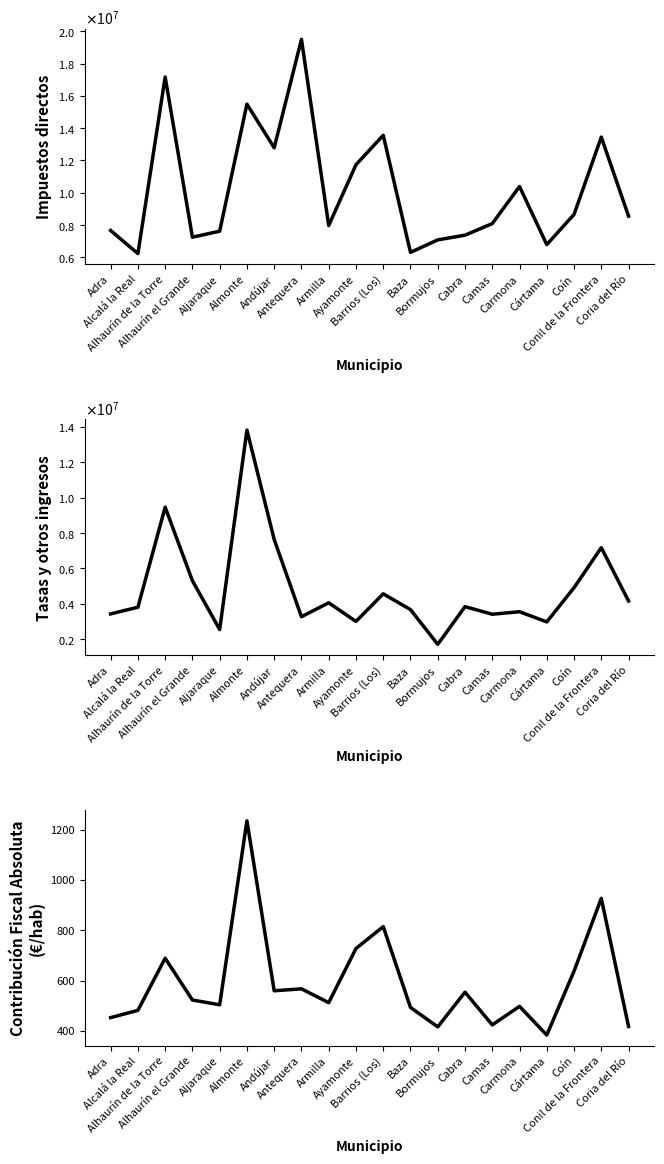

Rank the series by their maximum value, from lowest to highest.

CONTRIBUCIÓN FISCAL ABSOLUTA (€/hab), Tasas y otros ingresos, Impuestos directos